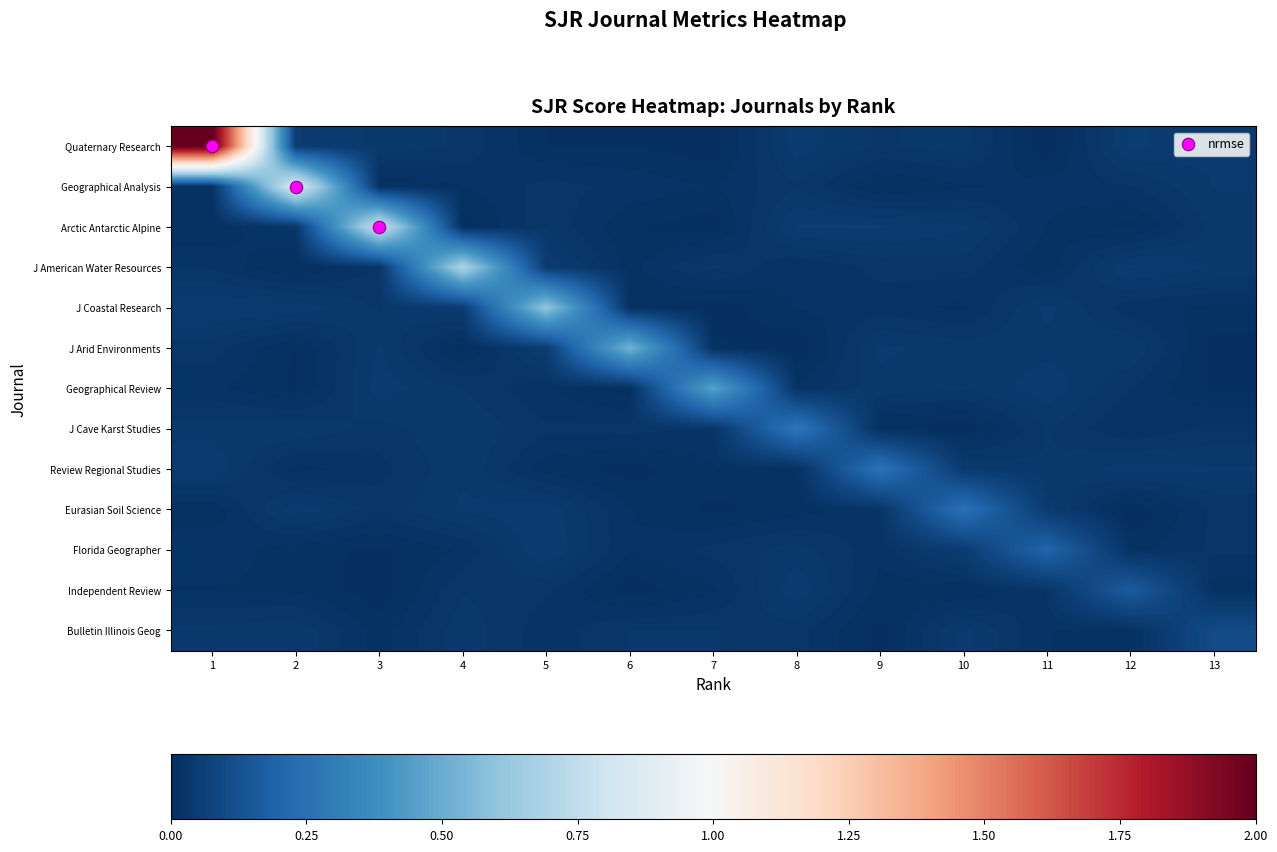

Which label corresponds to the smallest value in the chart?

8